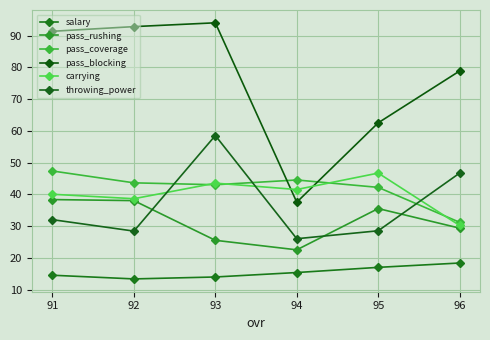

Where do pass_blocking and pass_coverage first cross each other?

92 and 93